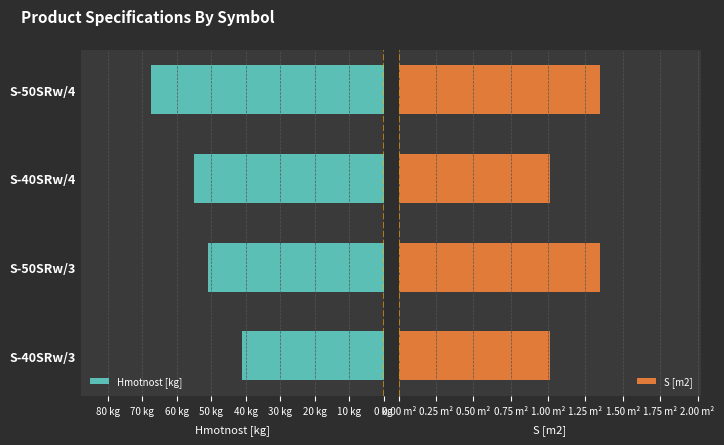

What are all the series names shown in the legend?

Hmotnost [kg], S [m2]